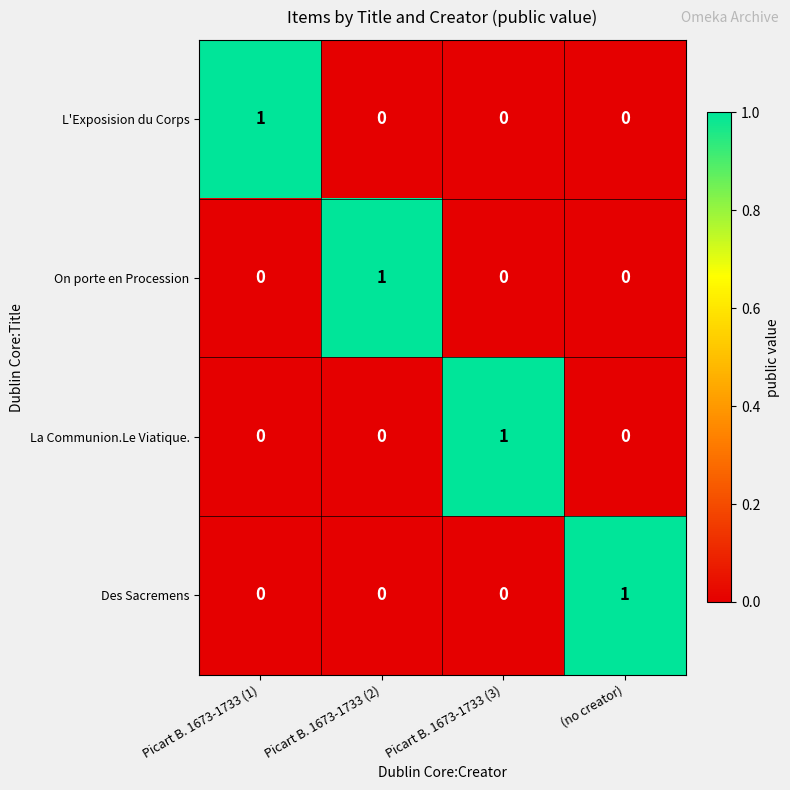

Is the value of On porte en Procession at Picart B. 1673-1733 (2) greater than the value of Des Sacremens at Picart B. 1673-1733 (3)?

Yes